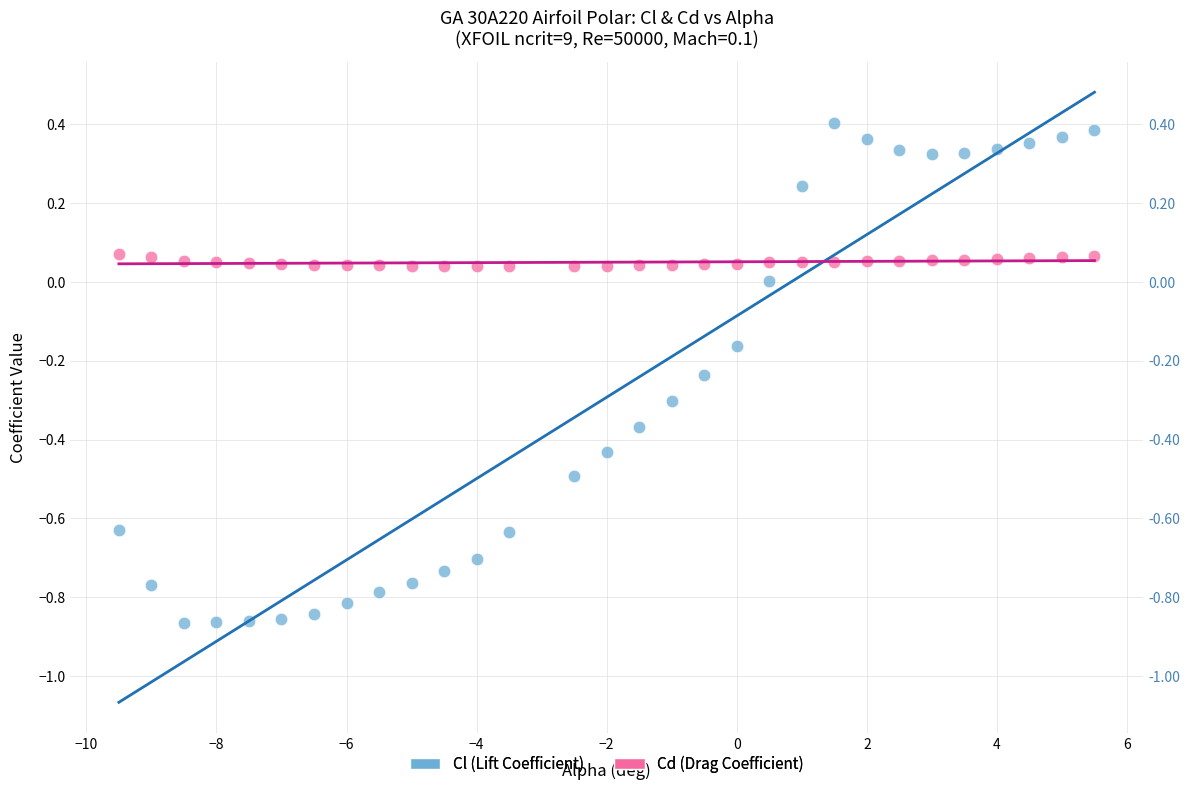

Across all data points, what is the range of X values (max minus min)?

15.0